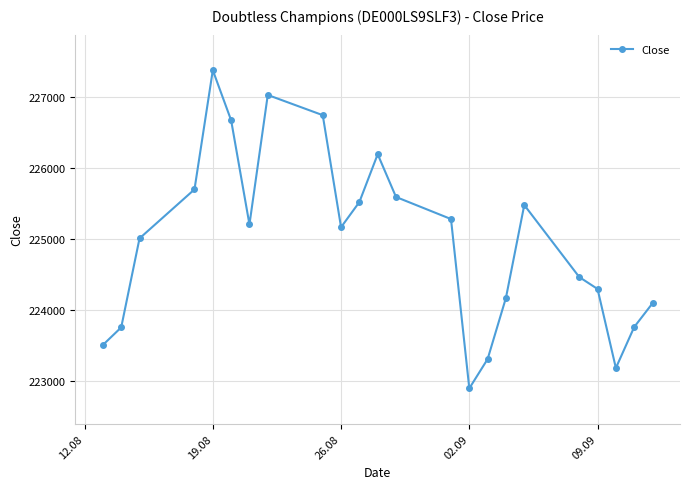

What is the maximum value shown in the chart?

227372